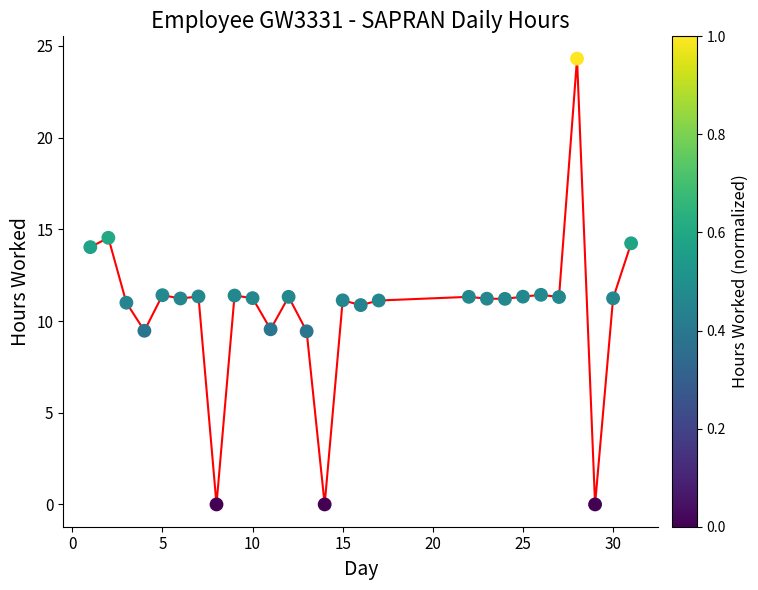

What is the range of X values (max minus min)?

30.0